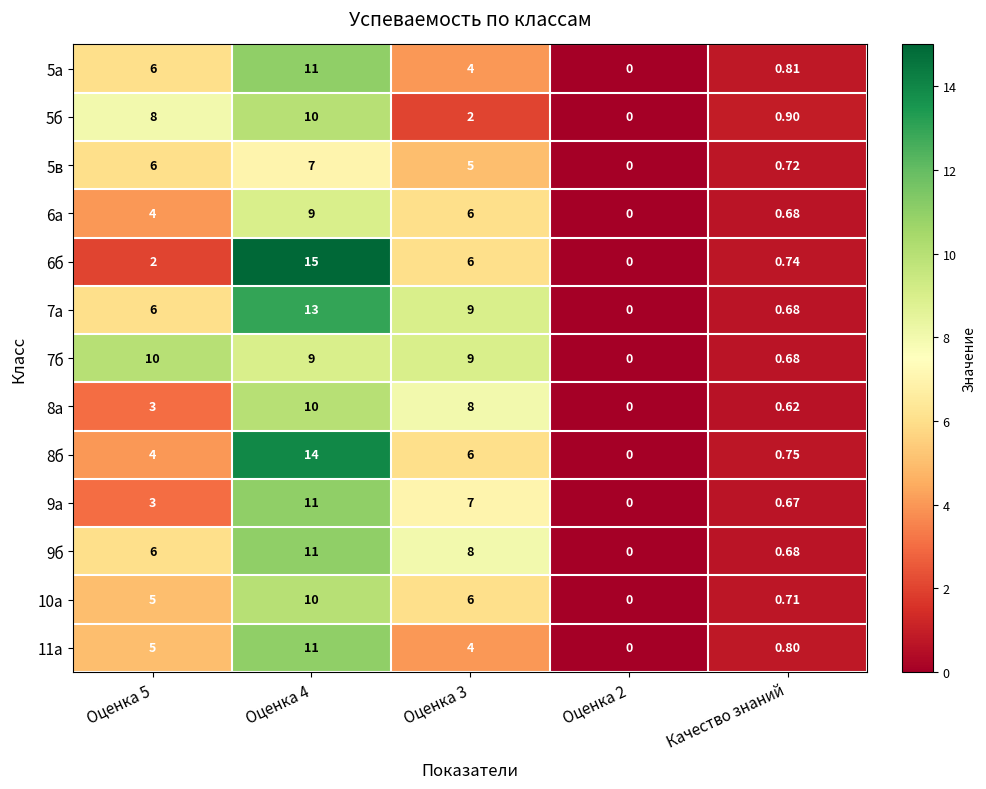

Is the value of 9б at Оценка 3 greater than the value of 8б at Качество знаний?

Yes